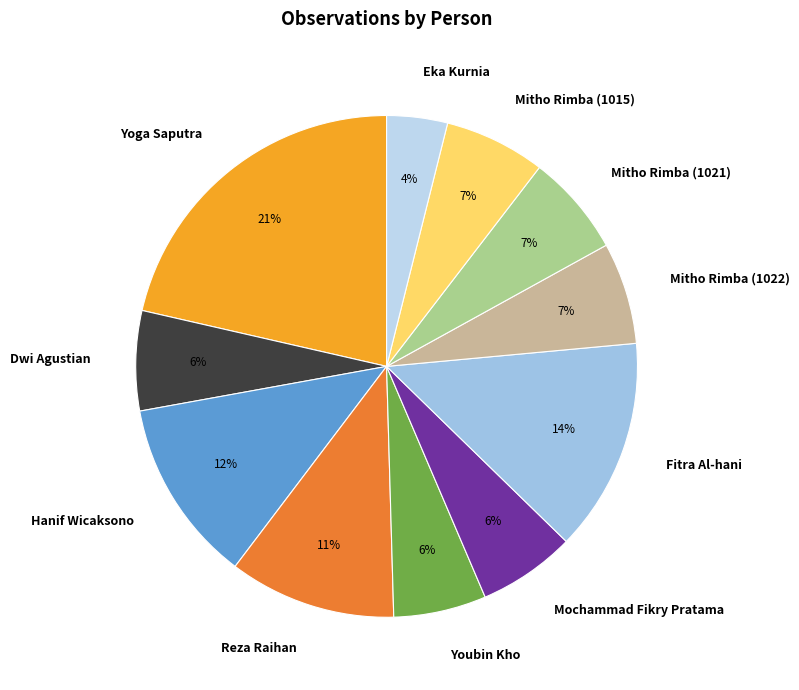

Between Fitra Al-hani and Mitho Rimba (1015), which is larger?

Fitra Al-hani